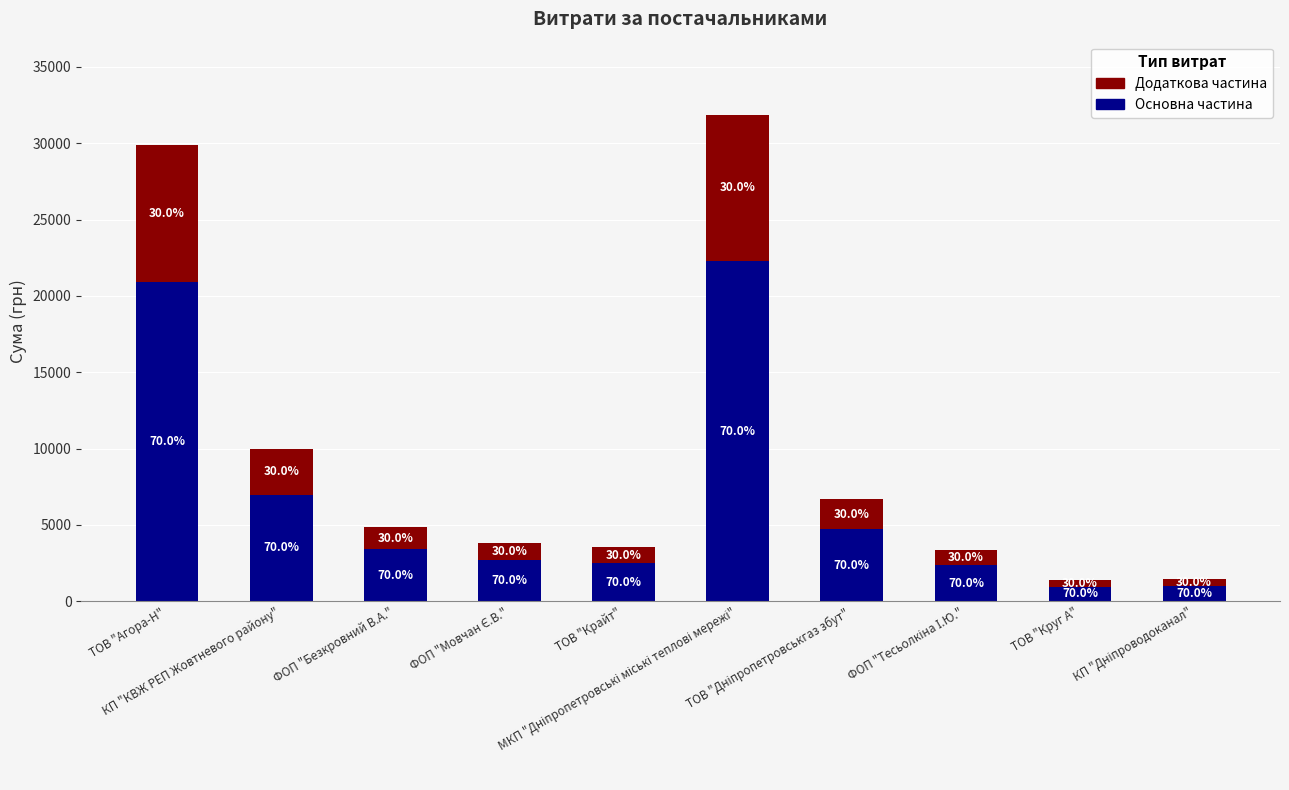

What are all the series names shown in the legend?

Додаткова частина, Основна частина